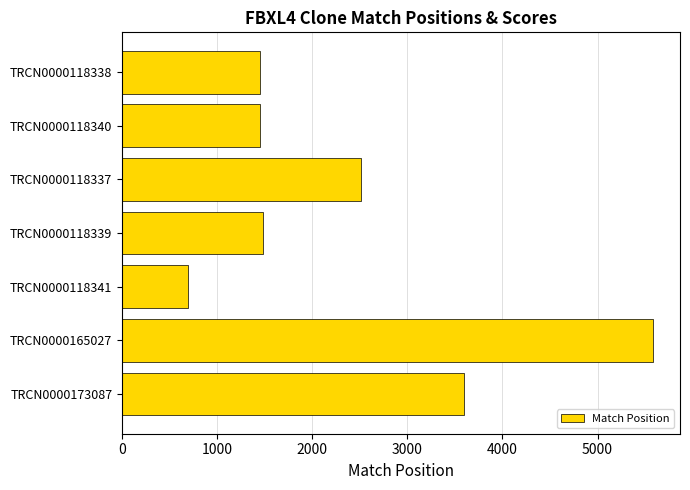

How many distinct data groups are displayed?

1